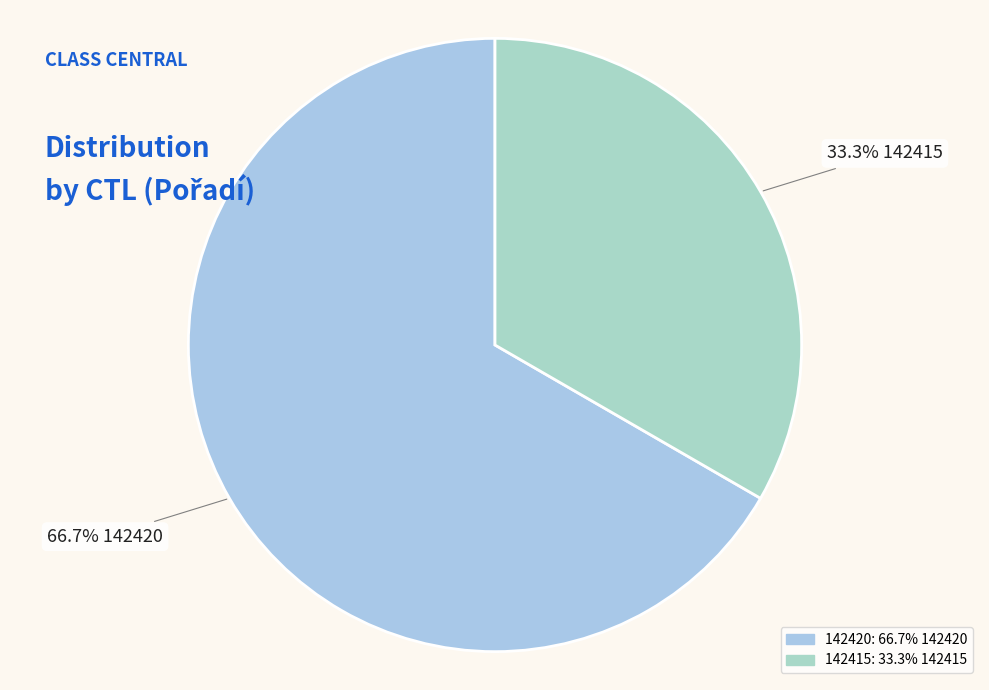

How many slices are in this pie chart?

2